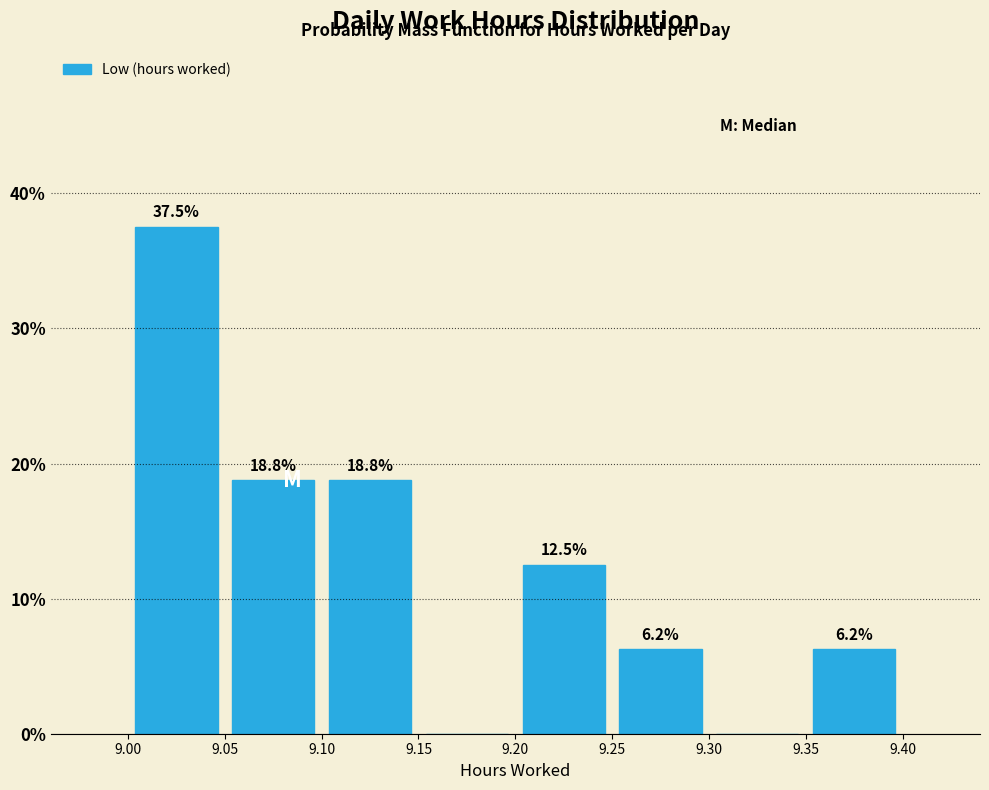

Which range on the x-axis has the tallest bar?

9.00 to 9.05